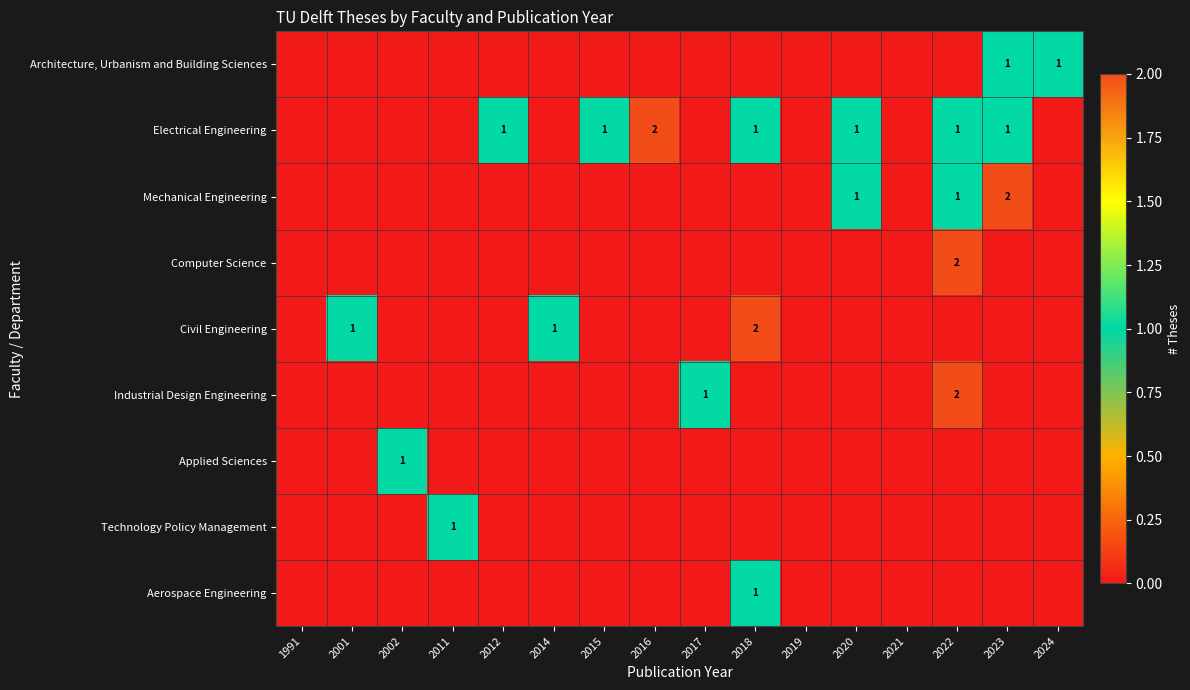

The Civil Engineering series shows 0 at 2001. True or false?

False